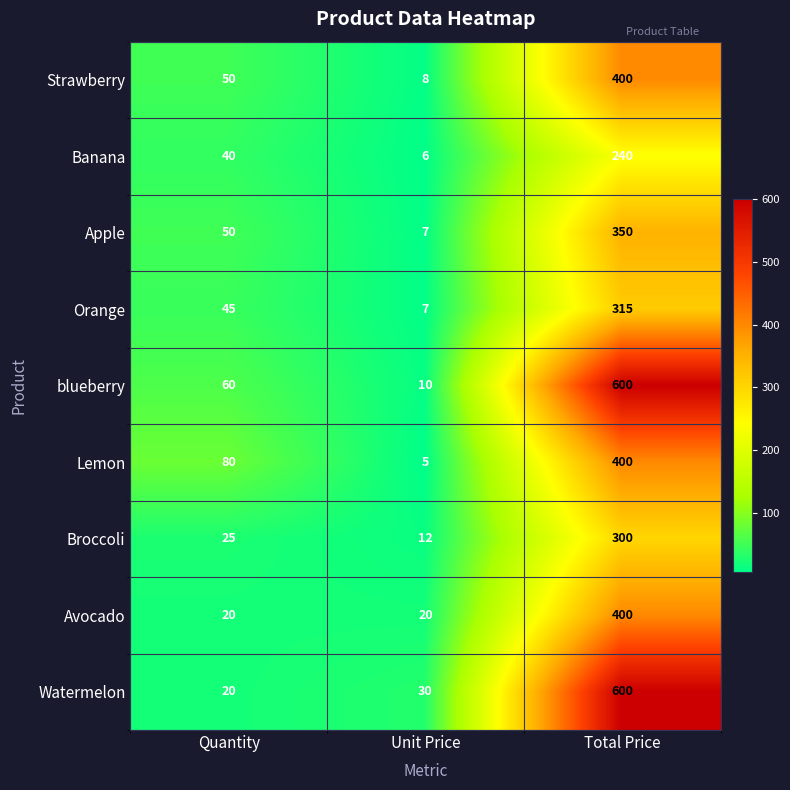

What is the total value across all series at Quantity?

390